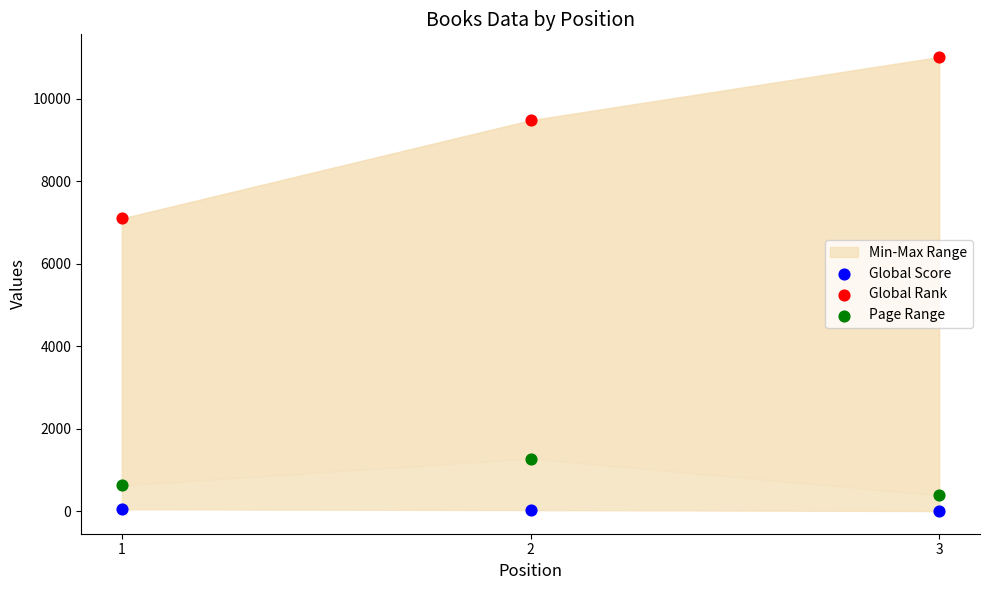

Which series contains the highest Y value?

Global Rank